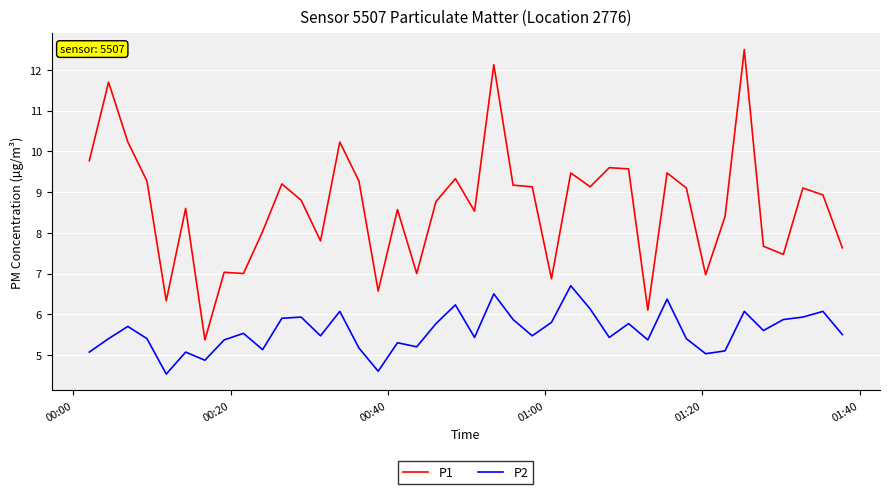

Rank the series by their maximum value, from lowest to highest.

P2, P1